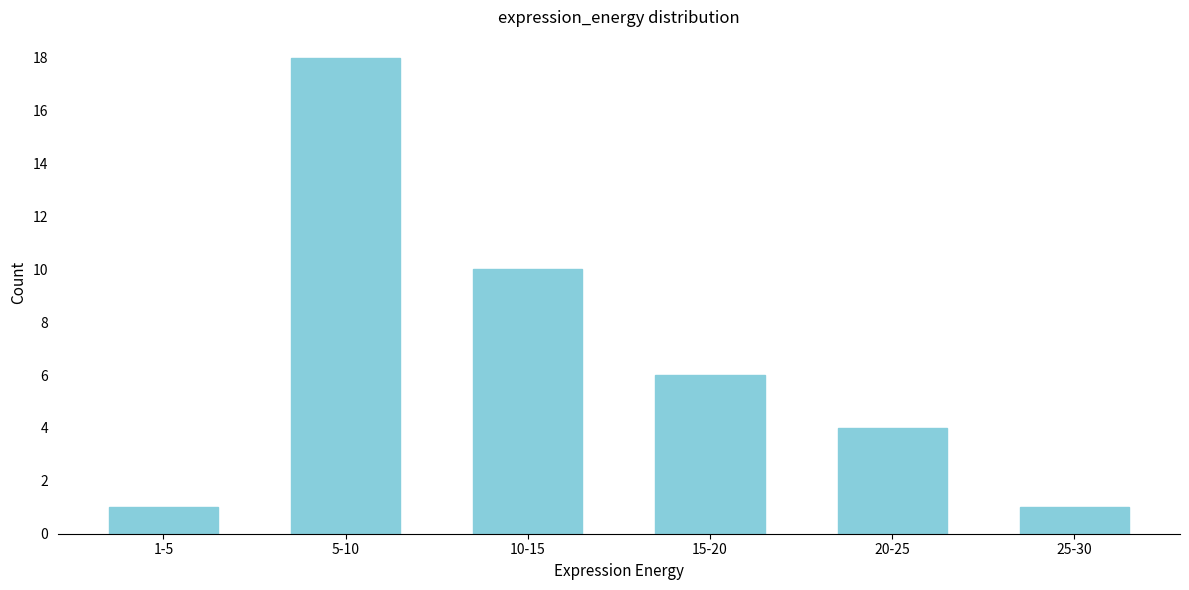

Reading right to left, extract all data points from this chart.

25-30=1	20-25=4	15-20=6	10-15=10	5-10=18	1-5=1